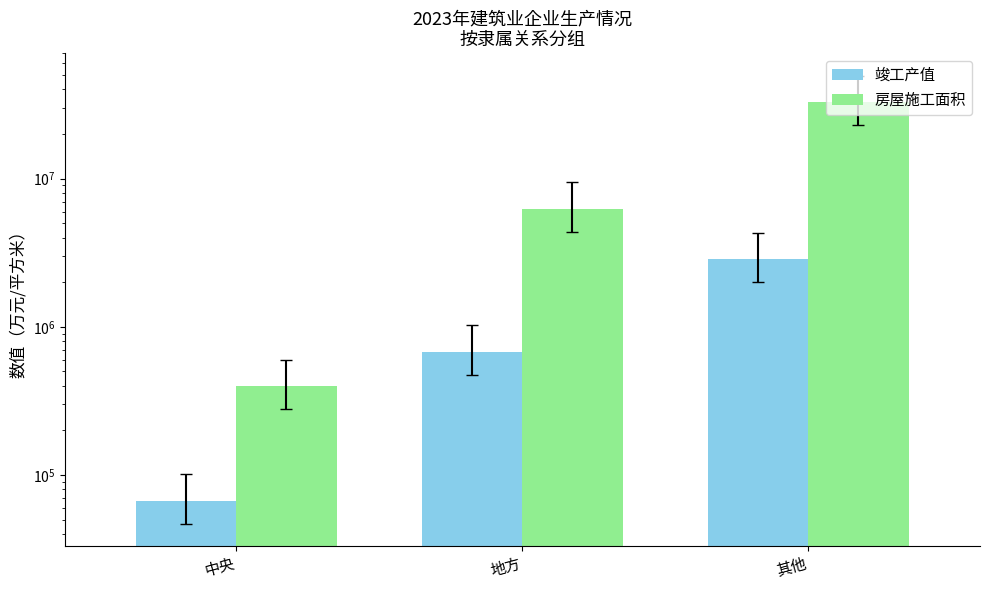

Reading left to right, extract all data points from this chart.

竣工产值: 中央=67262.8	地方=681409.4	其他=2851174.2
房屋施工面积: 中央=400865.0	地方=6281186.0	其他=33065980.0